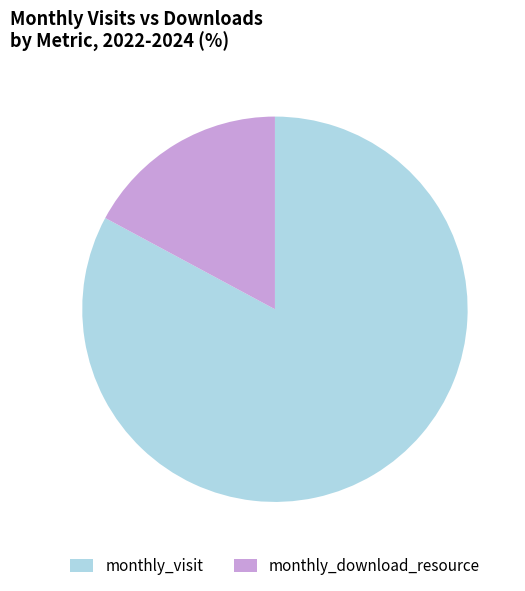

Which has a higher value, monthly_visit or monthly_download_resource?

monthly_visit